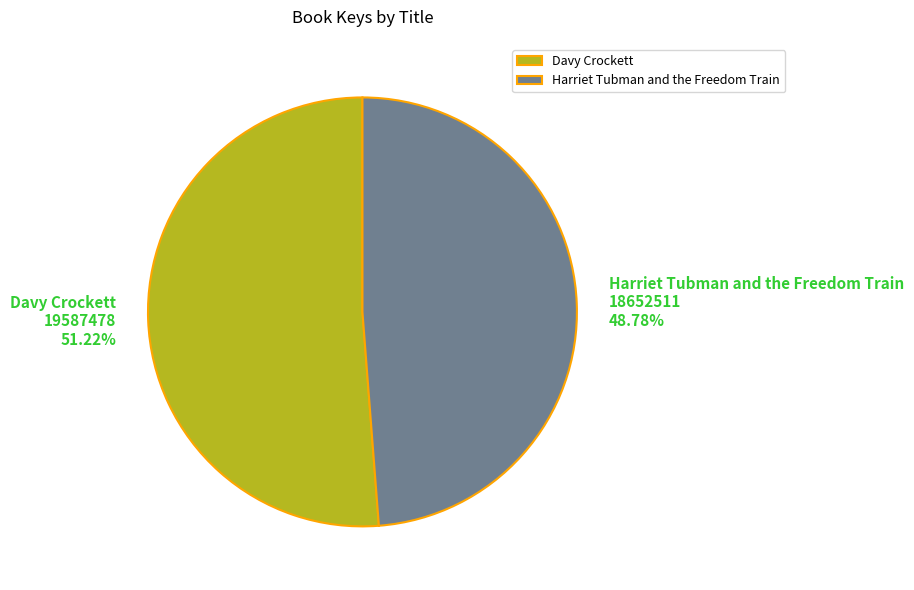

Combined, do Davy Crockett and Harriet Tubman and the Freedom Train account for over 50%?

Yes